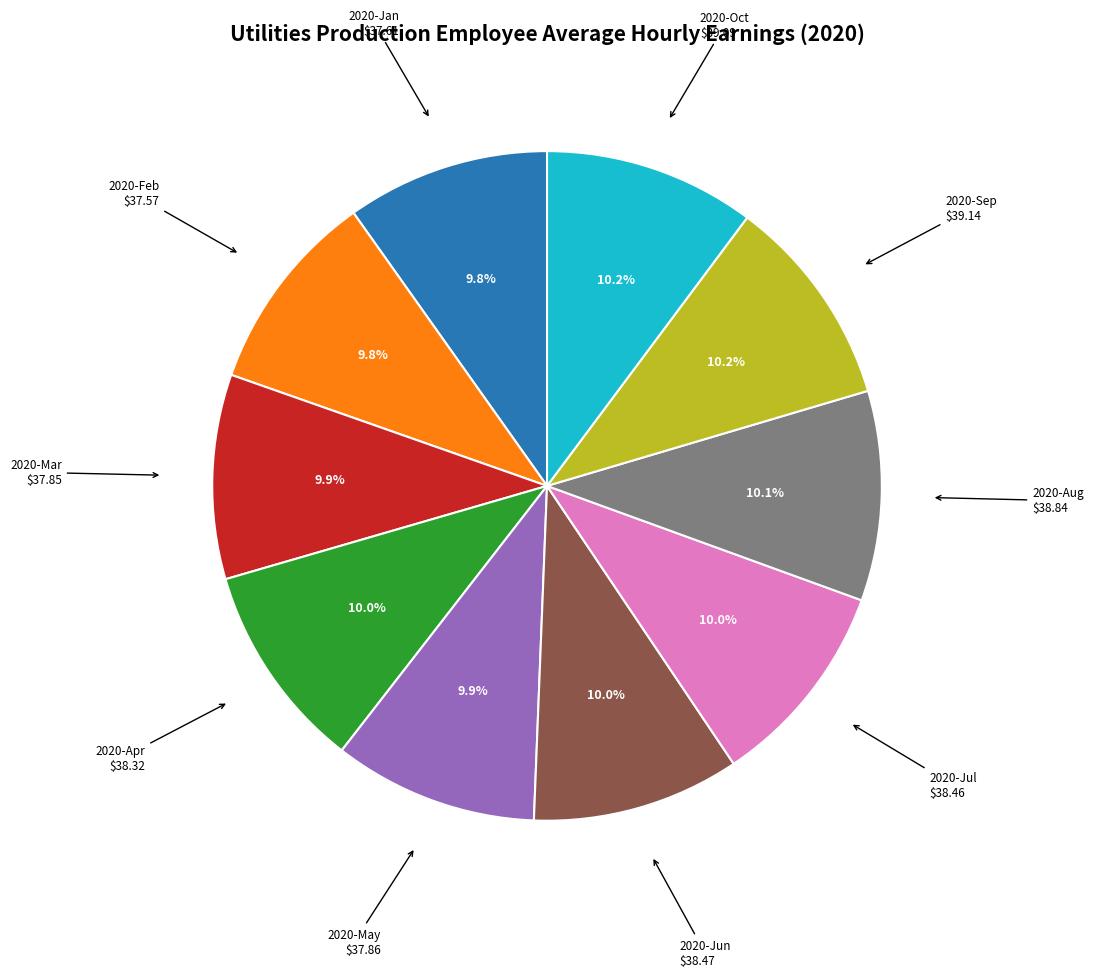

Is there any slice that represents more than half of the pie?

No